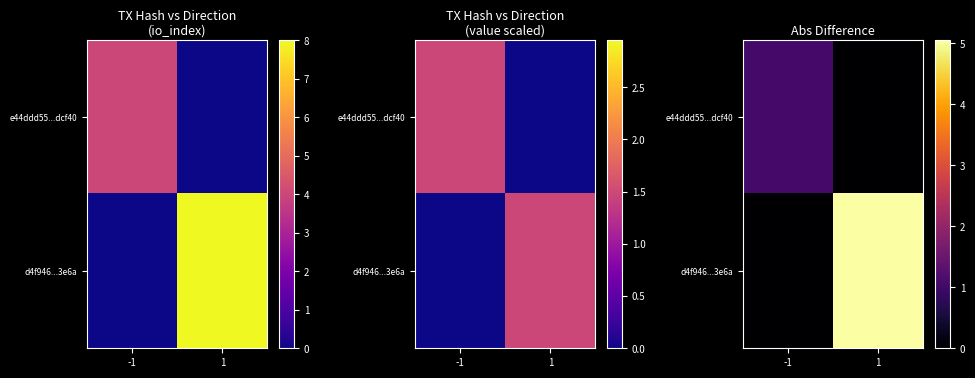

How many data points does each series have?

2